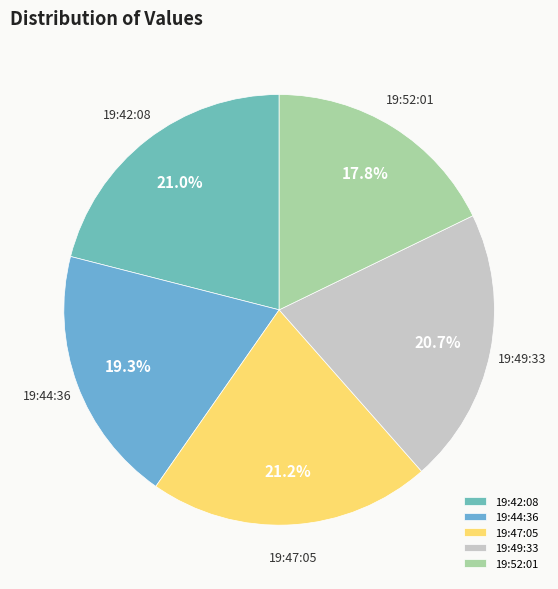

Approximately how many times larger is the value at 19:42:08 compared to 19:47:05?

1.0